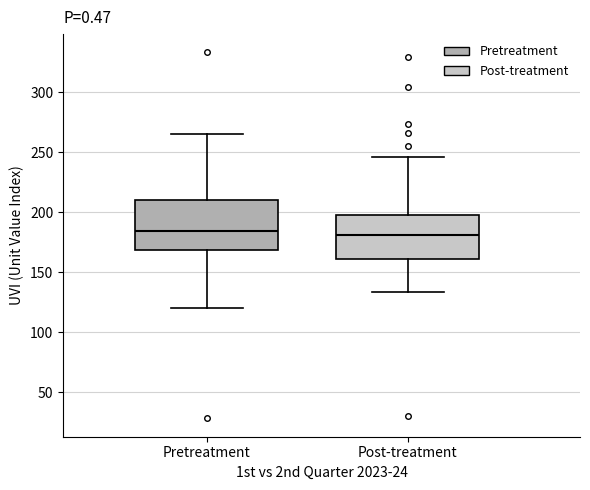

Where is the lower edge of the box for Pretreatment on the y-axis? The values are not printed on the chart, so give them approximately, as read against the axis.

170